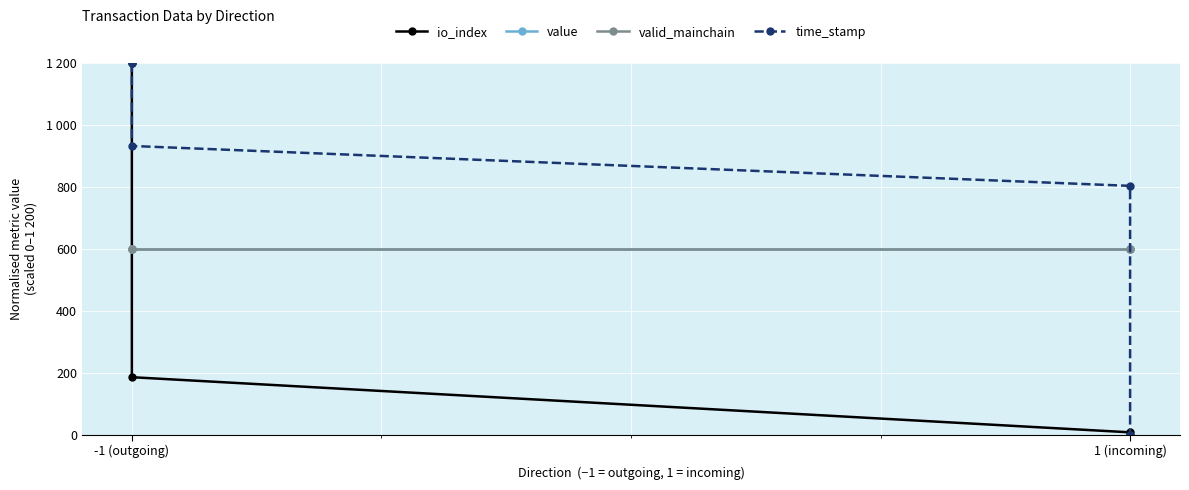

True or false: time_stamp has a value of 1665.6 at -1 (outgoing).

False